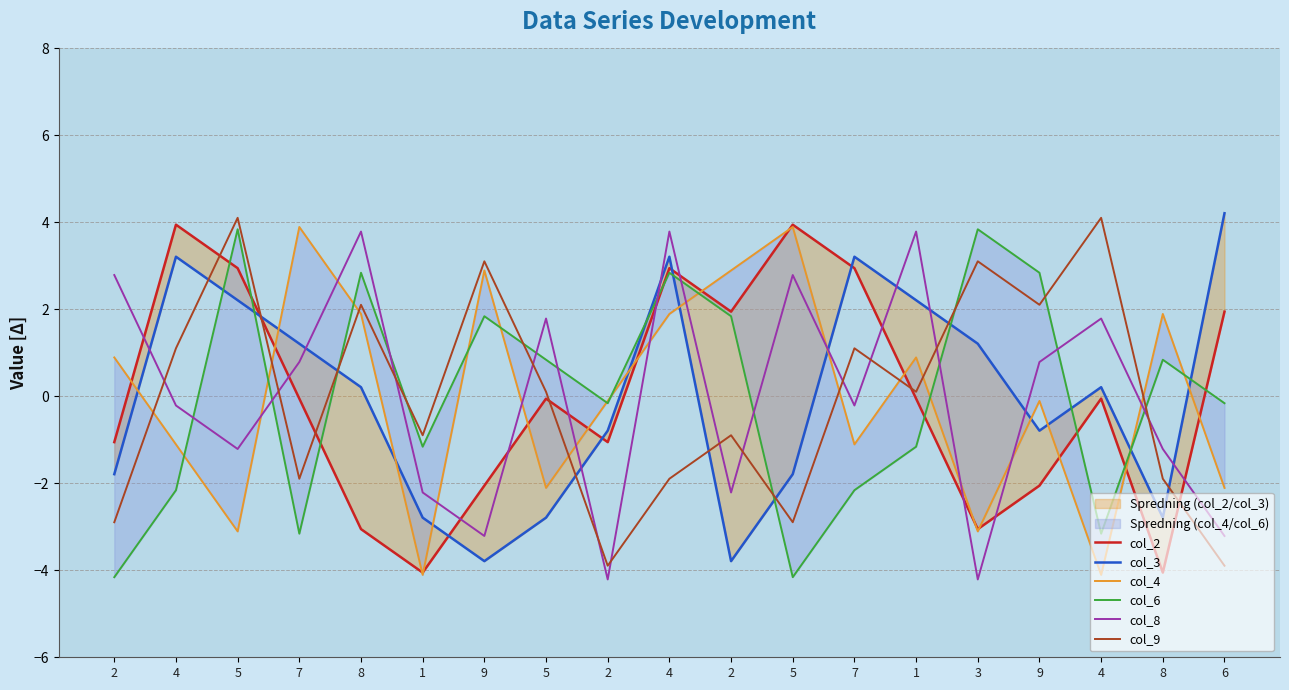

Which series ends up on top after the final intersection of col_6 and col_8?

col_6